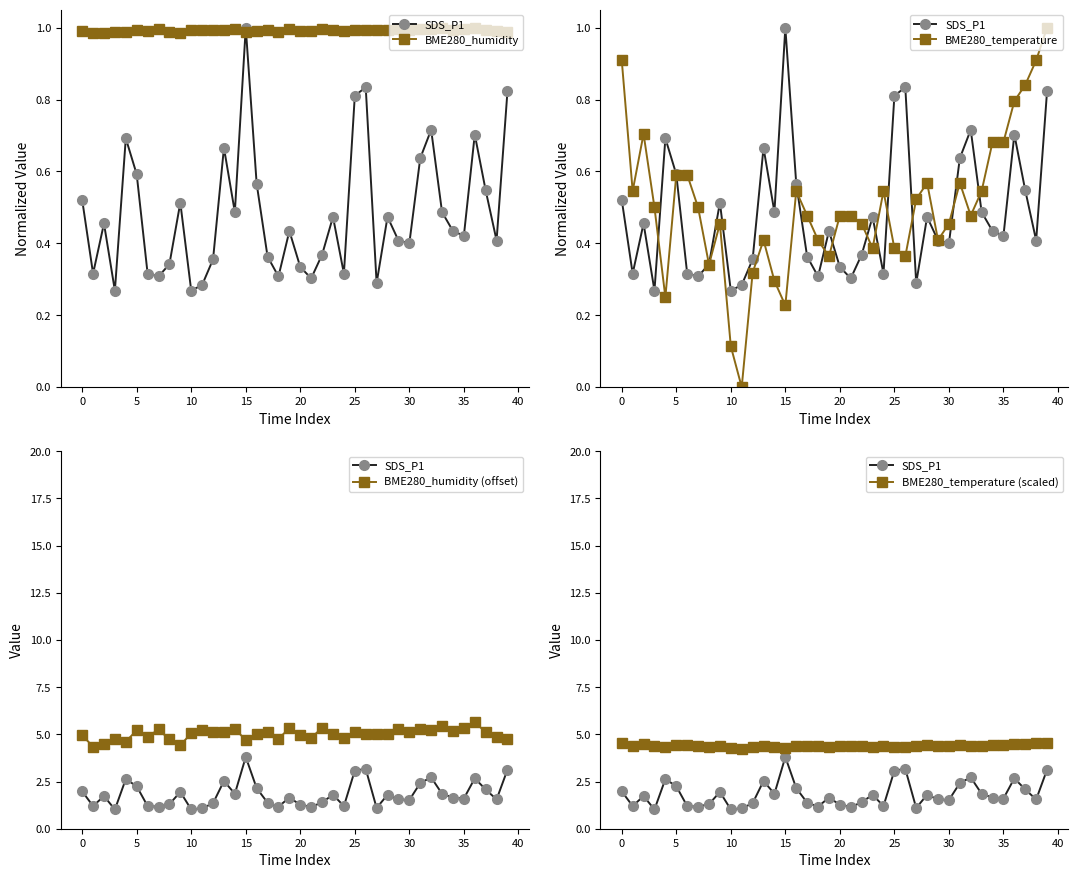

True or false: SDS_P1 and BME280_humidity (offset) intersect in this chart.

False